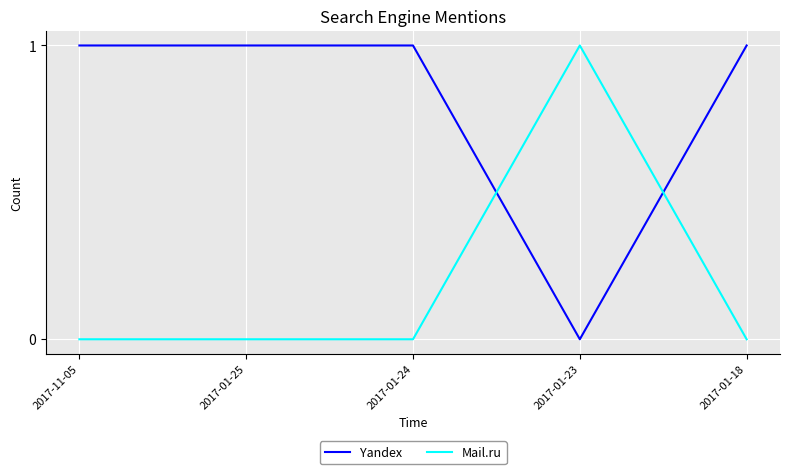

How many times do Yandex and Mail.ru cross each other?

2